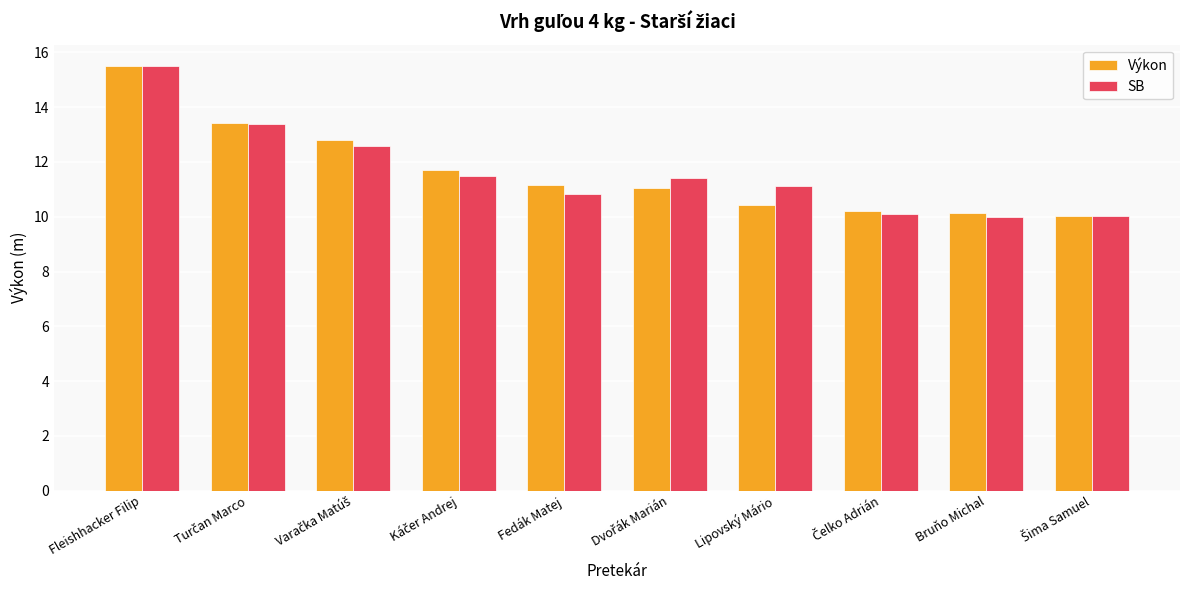

What is the value of the SB bar at the 6th from the left?

11.4